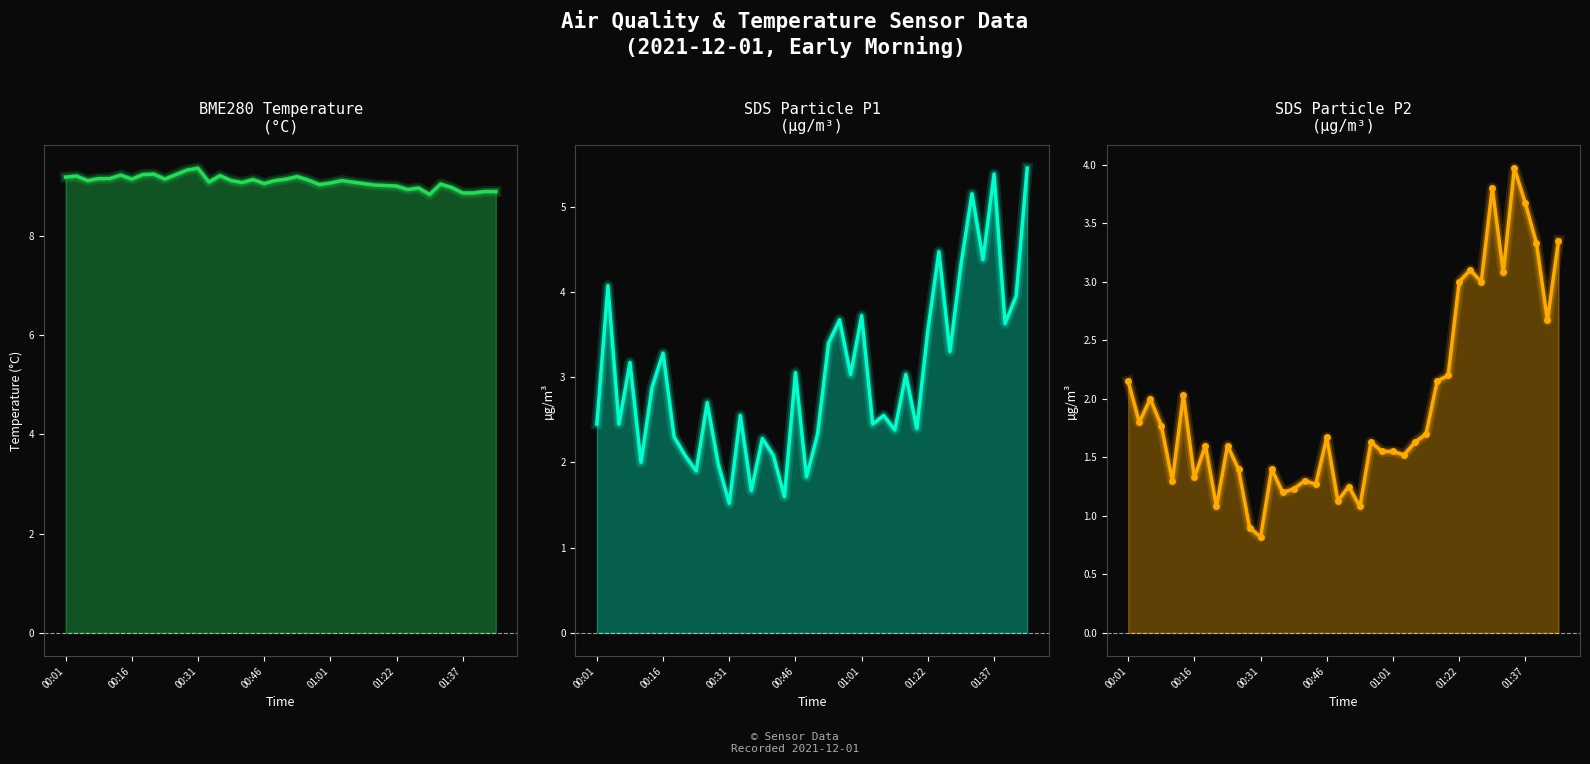

What is the spread (max minus min) of values at 17?

7.9